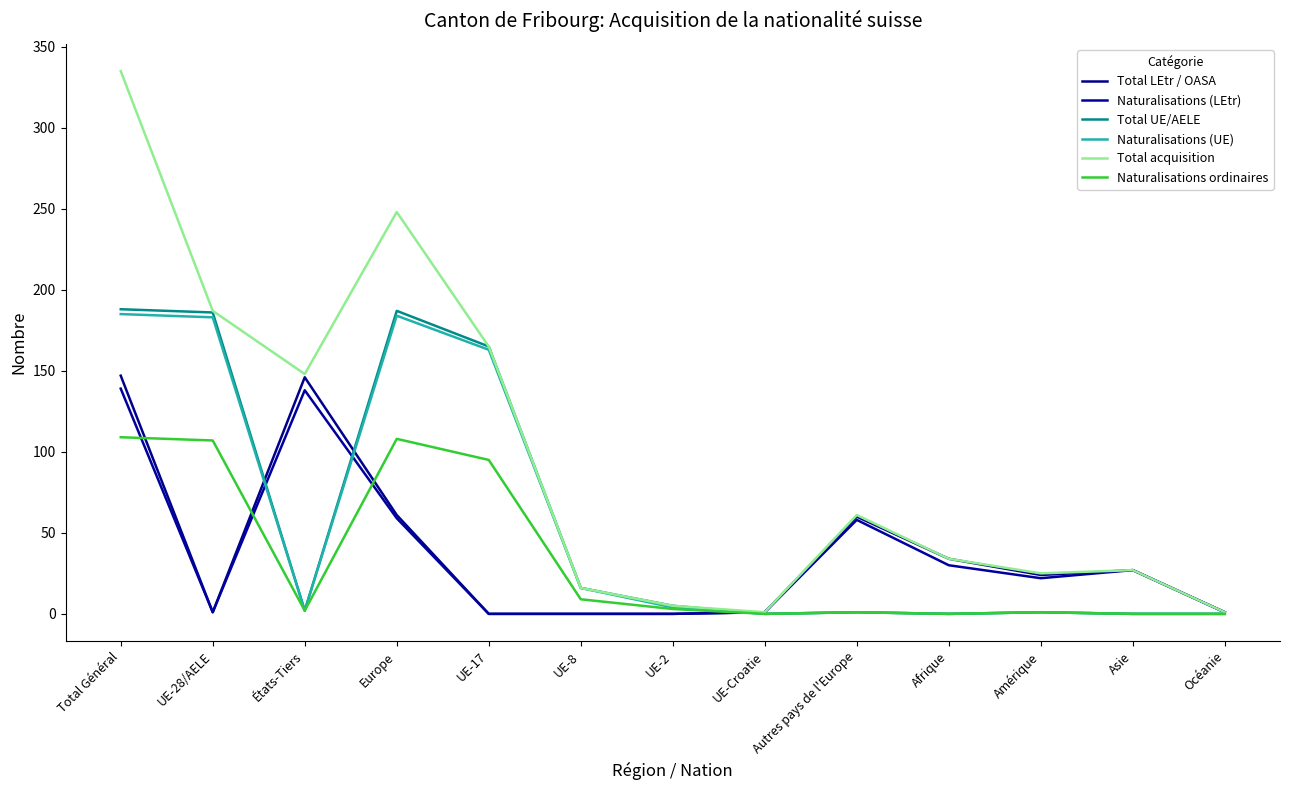

What are all the series names shown in the legend?

Total LEtr / OASA, Naturalisations (LEtr), Total UE/AELE, Naturalisations (UE), Total acquisition, Naturalisations ordinaires